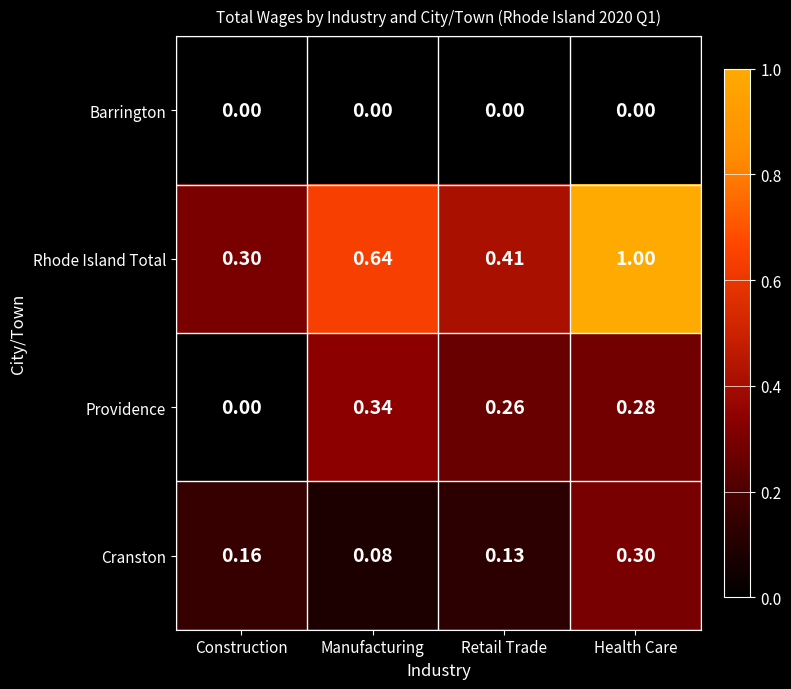

At which label is Cranston closest to 0?

Manufacturing